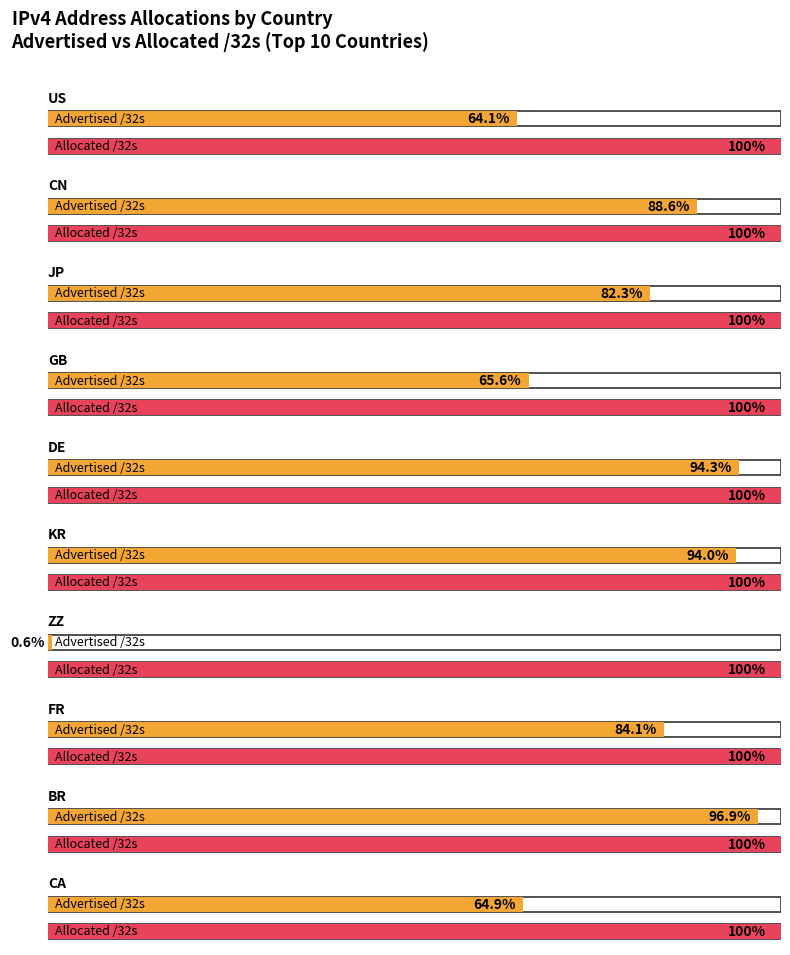

Rank the series by their average value, from highest to lowest.

Allocated /32s, Advertised /32s